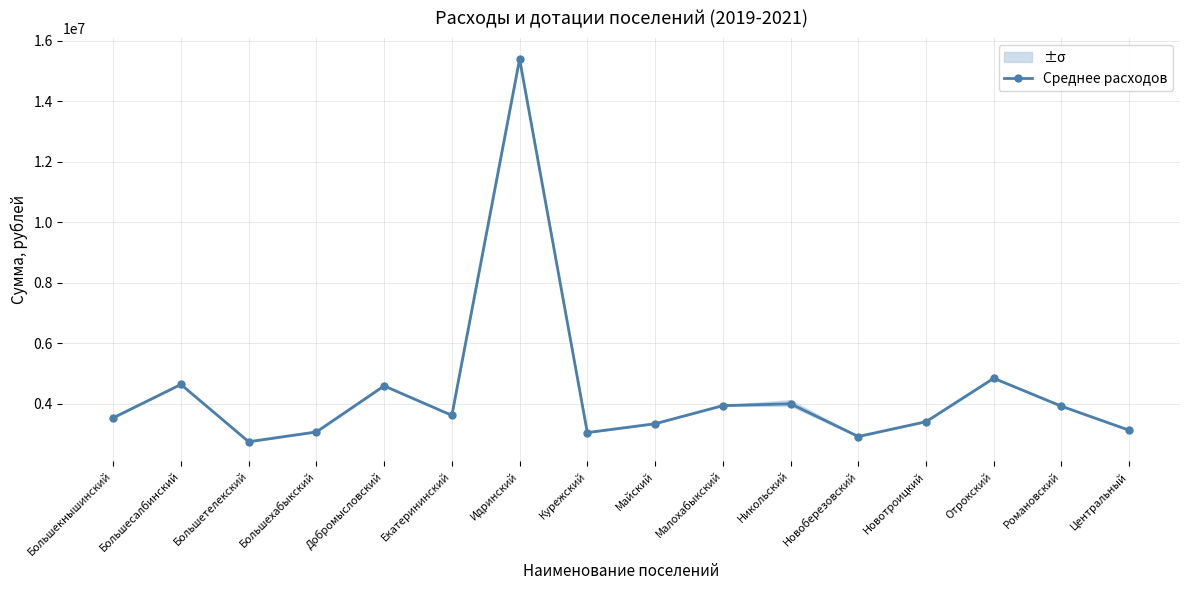

How many points are higher than both their immediate neighbors (excluding endpoints)?

5